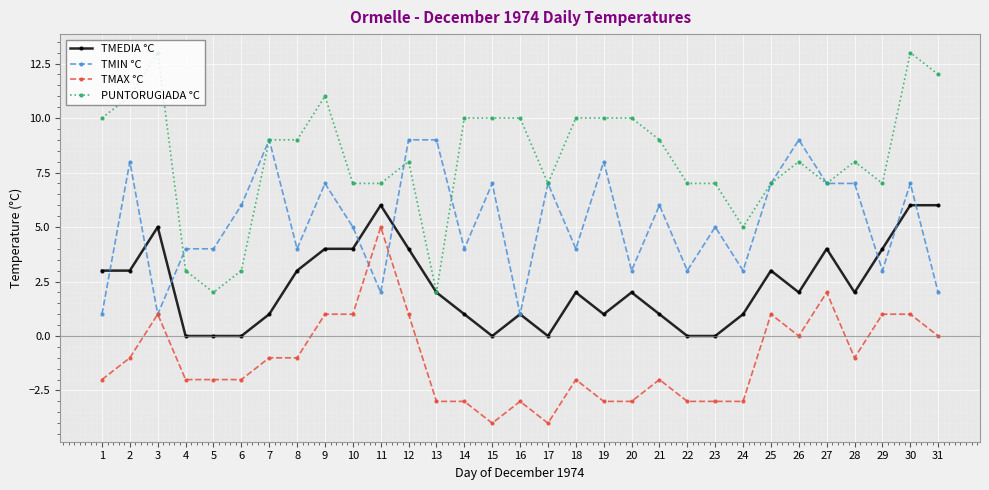

Rank the series by their average value, from highest to lowest.

PUNTORUGIADA °C, TMIN °C, TMEDIA °C, TMAX °C